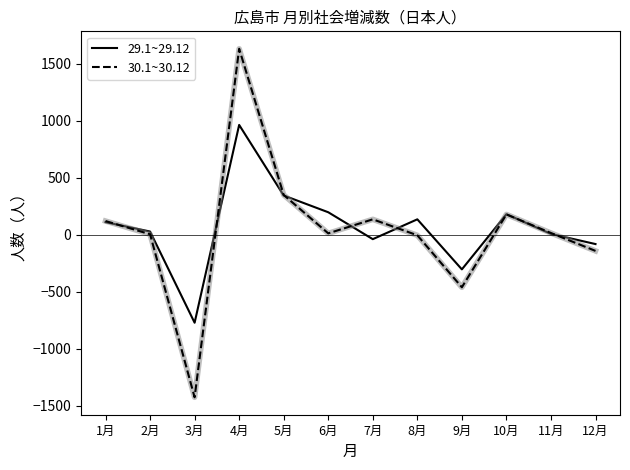

Which series has the largest range (max minus min)?

30.1~30.12